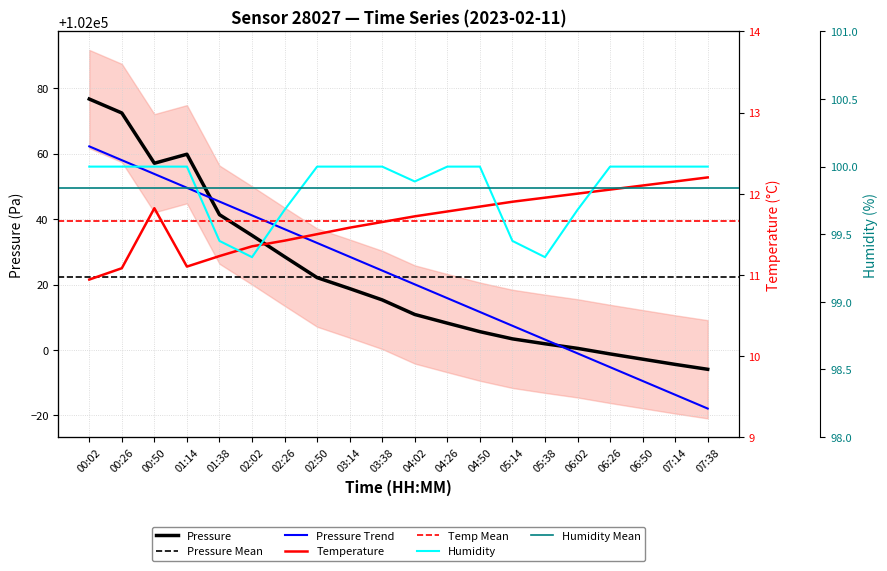

Reading left to right, transcribe all the data shown in this chart.

pressure: 102076.6	102072.4	102057.0	102059.8	102041.3	102035.0	102028.5	102022.1	102018.8	102015.3	102010.9	102008.2	102005.6	102003.4	102001.9	102000.5	101998.8	101997.2	101995.6	101994.1
temperature: 10.9	11.1	11.8	11.1	11.2	11.3	11.4	11.5	11.6	11.7	11.7	11.8	11.8	11.9	11.9	12.0	12.1	12.1	12.2	12.2
humidity: 100.0	100.0	100.0	100.0	99.5	99.3	99.7	100.0	100.0	100.0	99.9	100.0	100.0	99.5	99.3	99.7	100.0	100.0	100.0	100.0